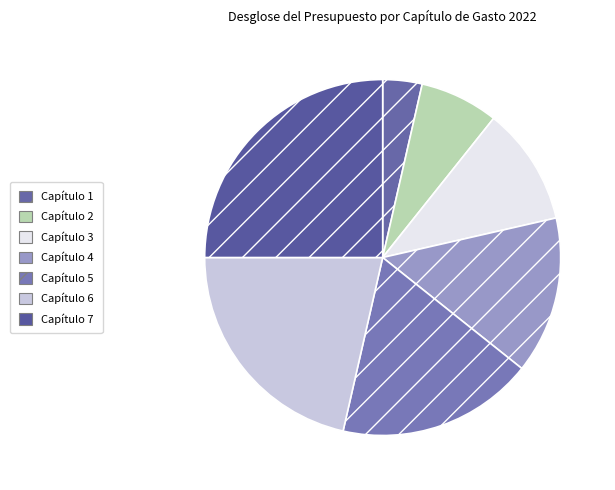

What is the change in value from Capítulo 1 to Capítulo 4?

+3